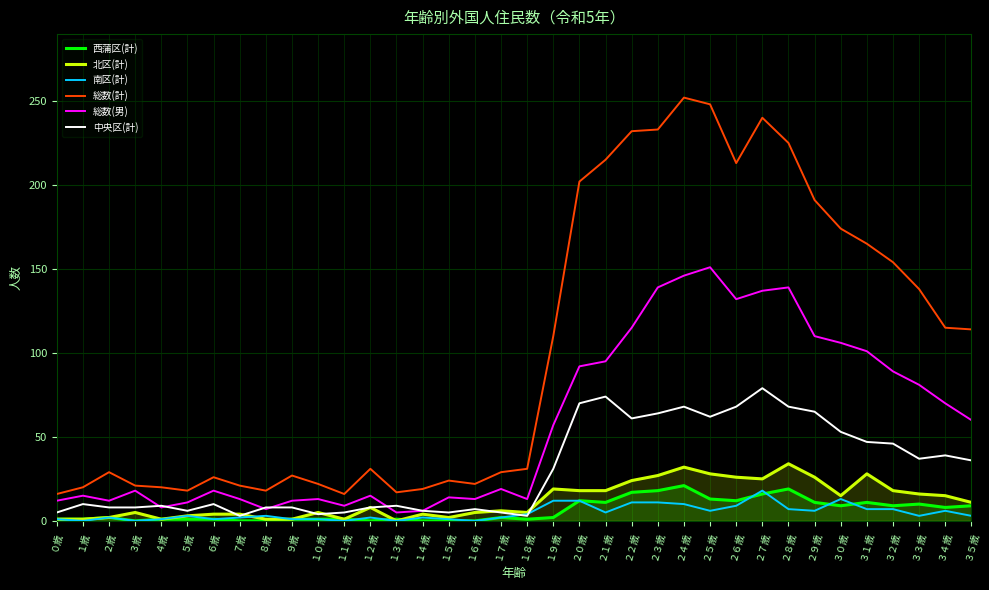

At which label is 西蒲区(計) closest to 10?

３３歳